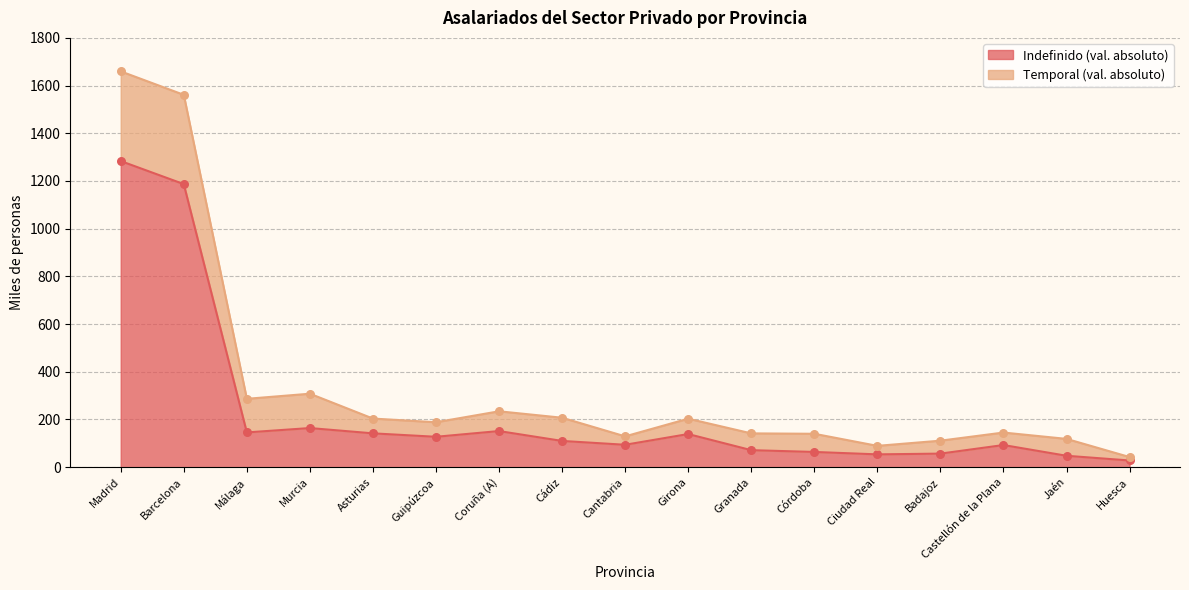

Between Córdoba and Málaga, which is larger?

Málaga